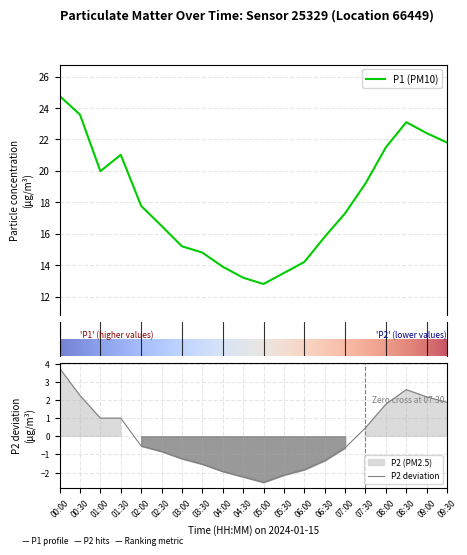

Reading left to right, list all the values displayed in this chart.

P1: 00:00=24.8	00:30=23.6	01:00=20.0	01:30=21.0	02:00=17.8	02:30=16.5	03:00=15.2	03:30=14.8	04:00=13.9	04:30=13.2	05:00=12.8	05:30=13.5	06:00=14.2	06:30=15.8	07:00=17.3	07:30=19.2	08:00=21.5	08:30=23.1	09:00=22.4	09:30=21.8
P2: 00:00=3.7	00:30=2.2	01:00=1.0	01:30=1.0	02:00=-0.5	02:30=-0.8	03:00=-1.2	03:30=-1.5	04:00=-1.9	04:30=-2.2	05:00=-2.5	05:30=-2.1	06:00=-1.8	06:30=-1.3	07:00=-0.6	07:30=0.5	08:00=1.8	08:30=2.6	09:00=2.2	09:30=1.9